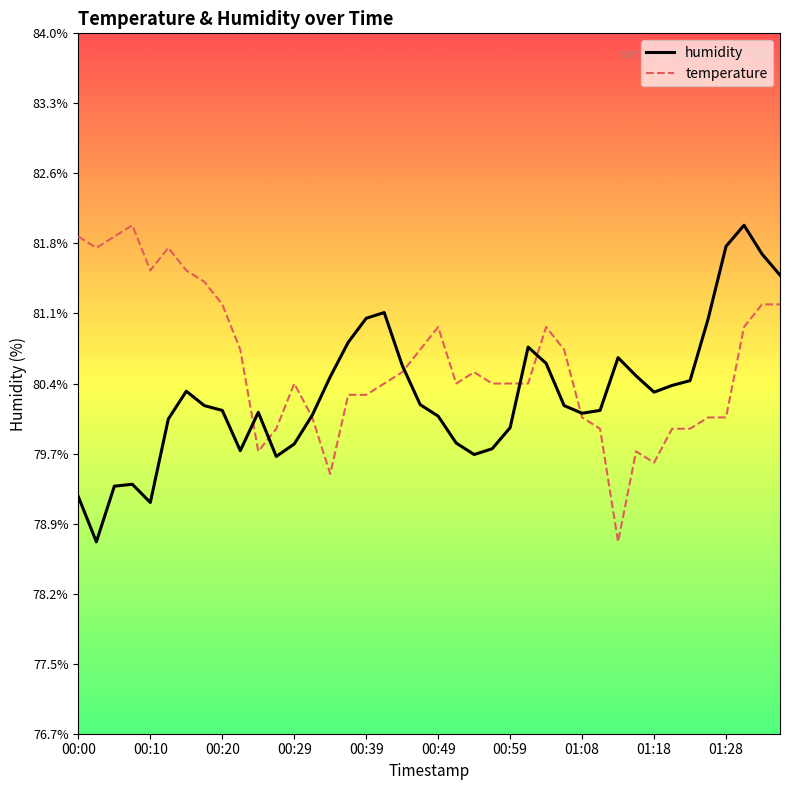

What is the maximum value shown in the chart?

82.0